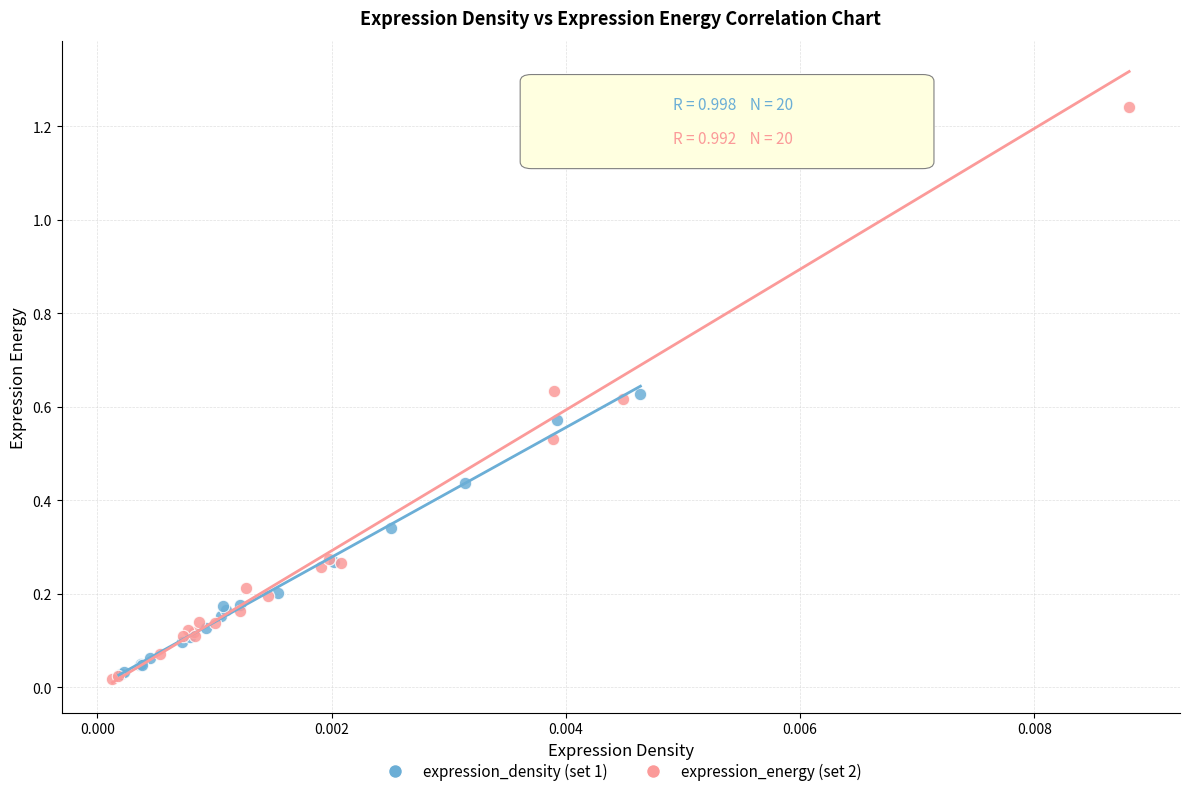

What are all the series names shown in the legend?

expression_density (set 1), expression_energy (set 2)